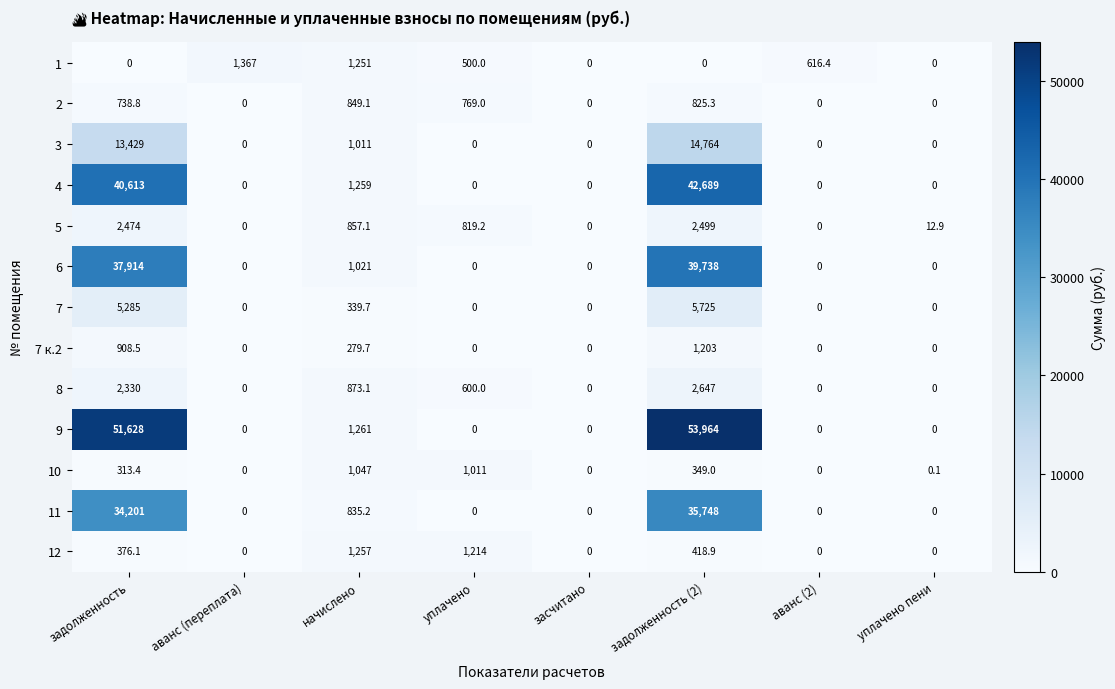

Which series changed the most between аванс (2) and уплачено пени?

1